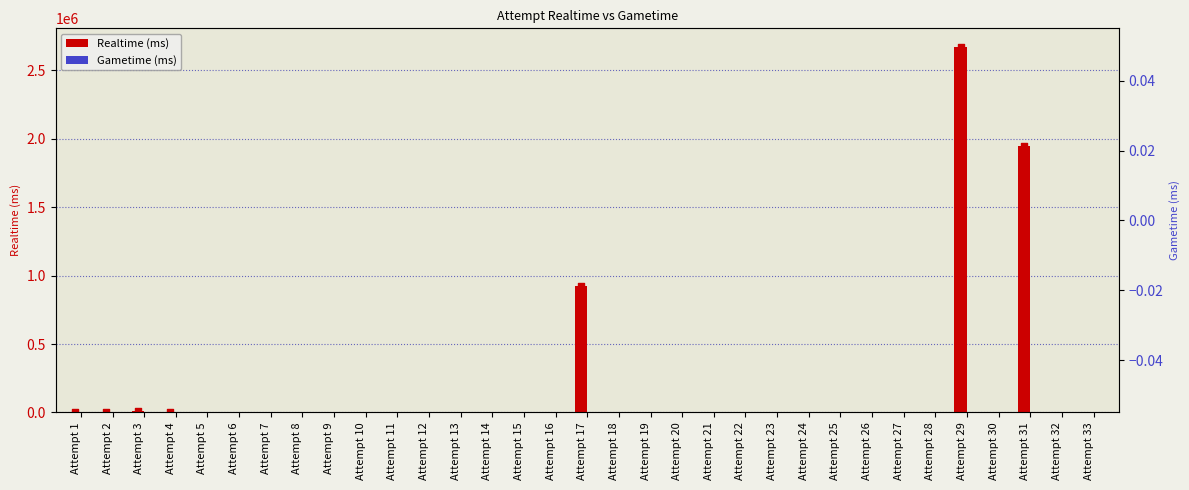

Which series reaches the maximum Y coordinate?

Realtime (ms)